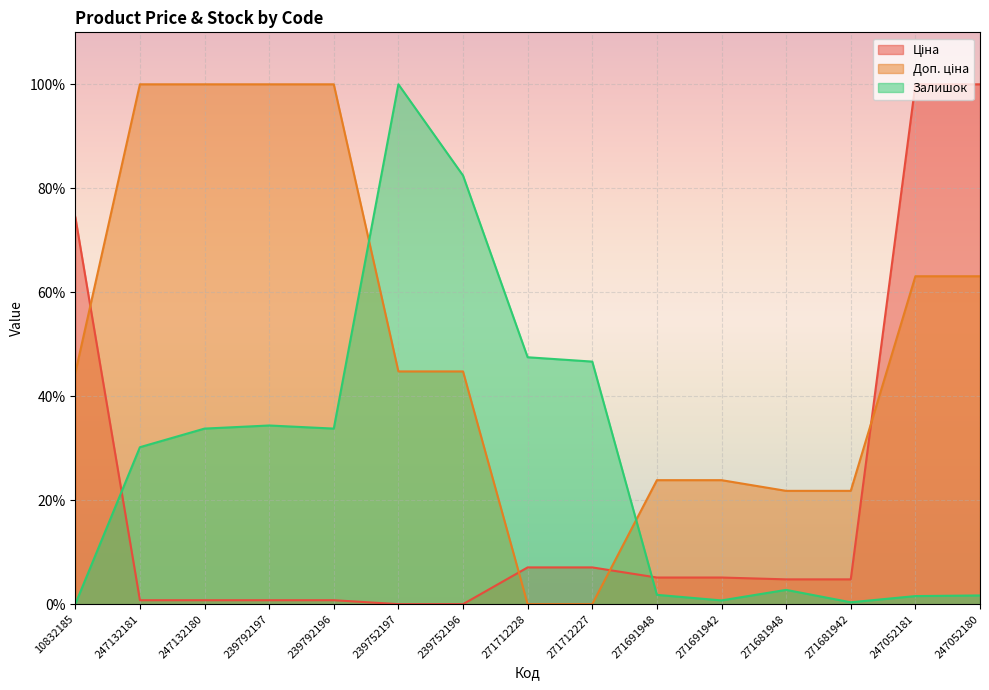

What is the sum of all Доп. ціна values?

751.4